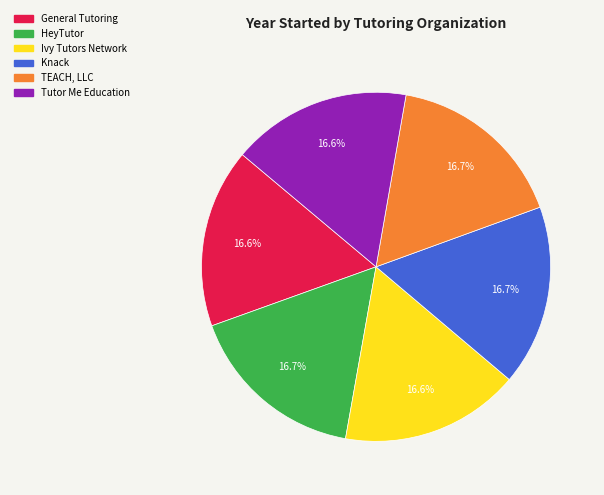

What portion of the pie excludes HeyTutor?

83.3%